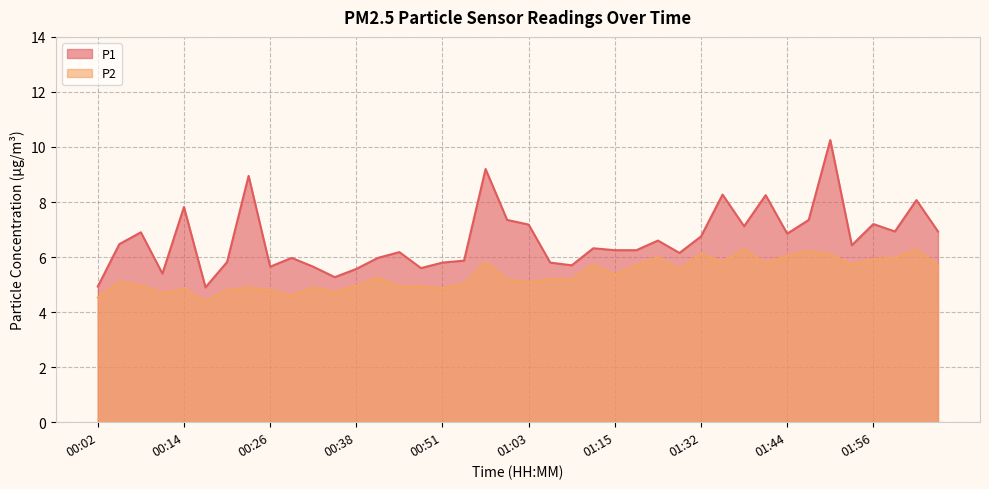

Which series has the largest total across all categories?

P1